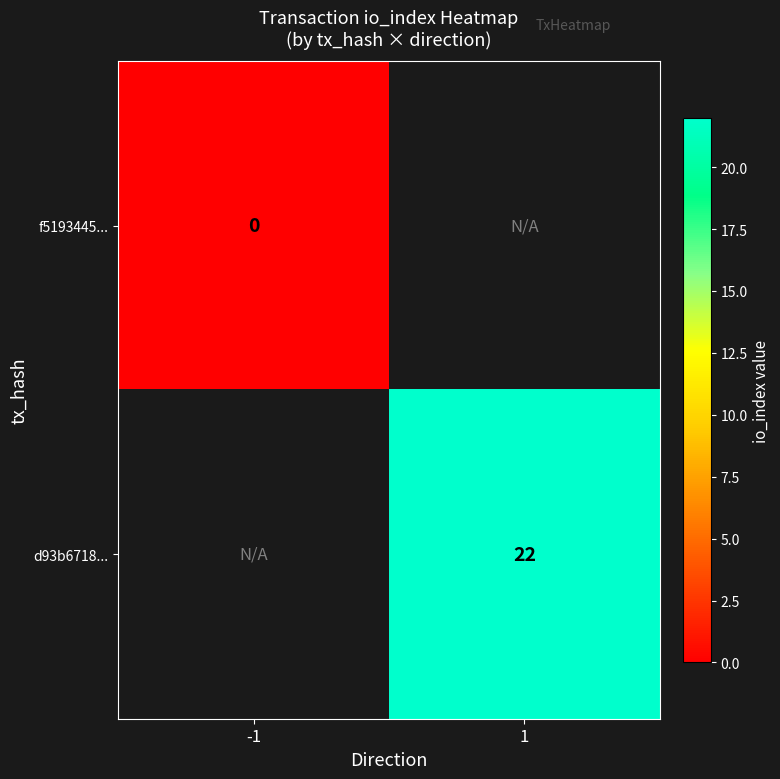

At which category does the chart reach its peak across all series?

1